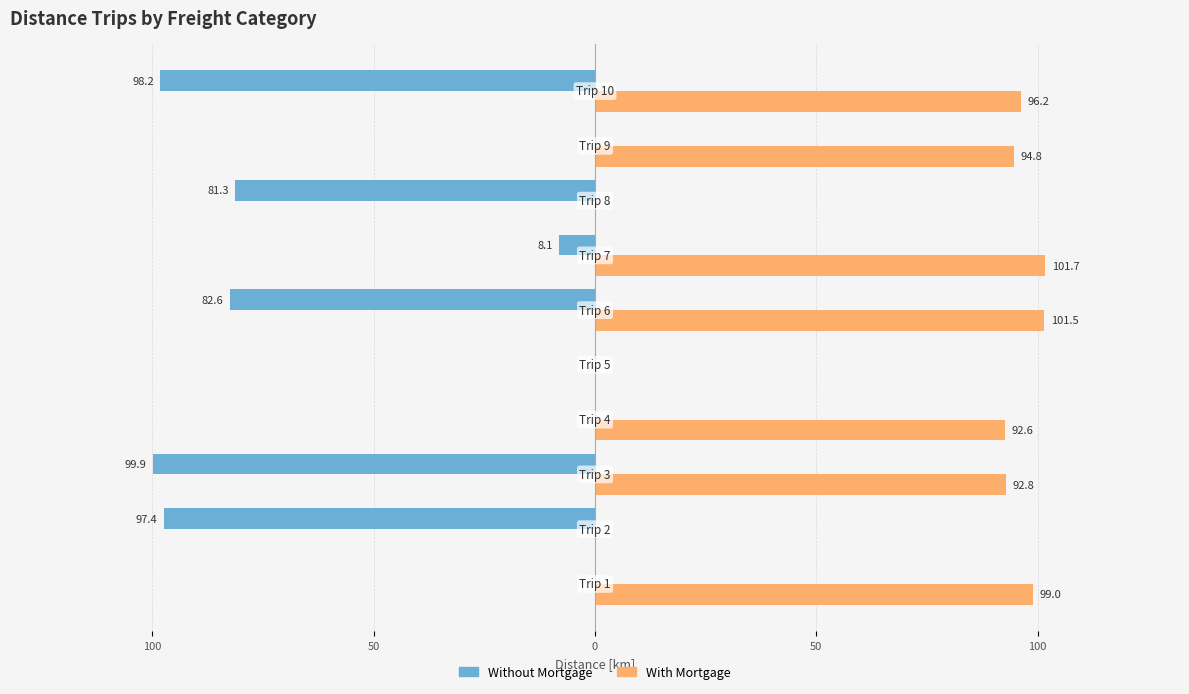

What are all the series names shown in the legend?

Without Mortgage, With Mortgage